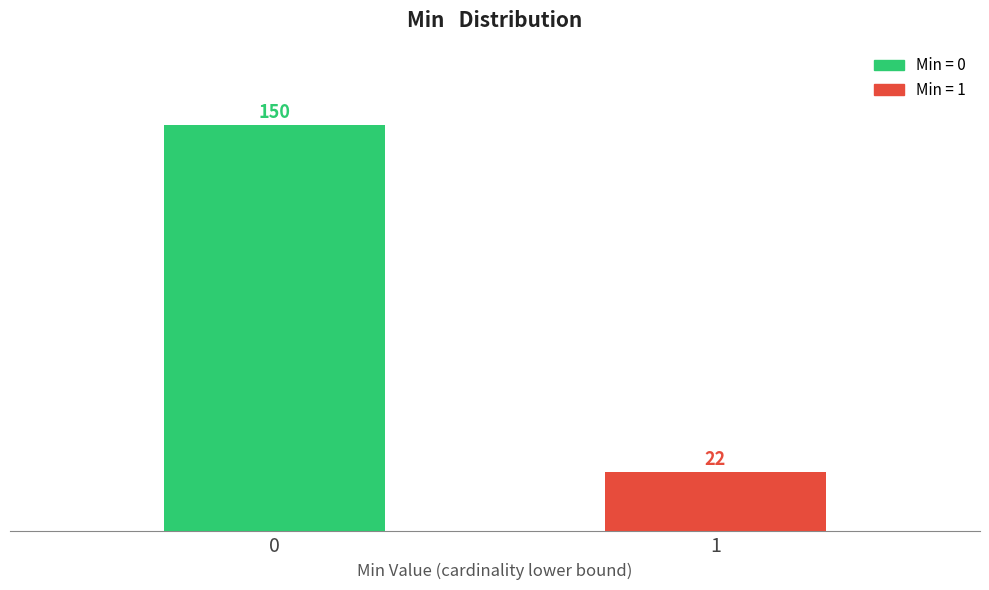

Reading left to right, what are all the values shown in this chart?

0=150	1=22